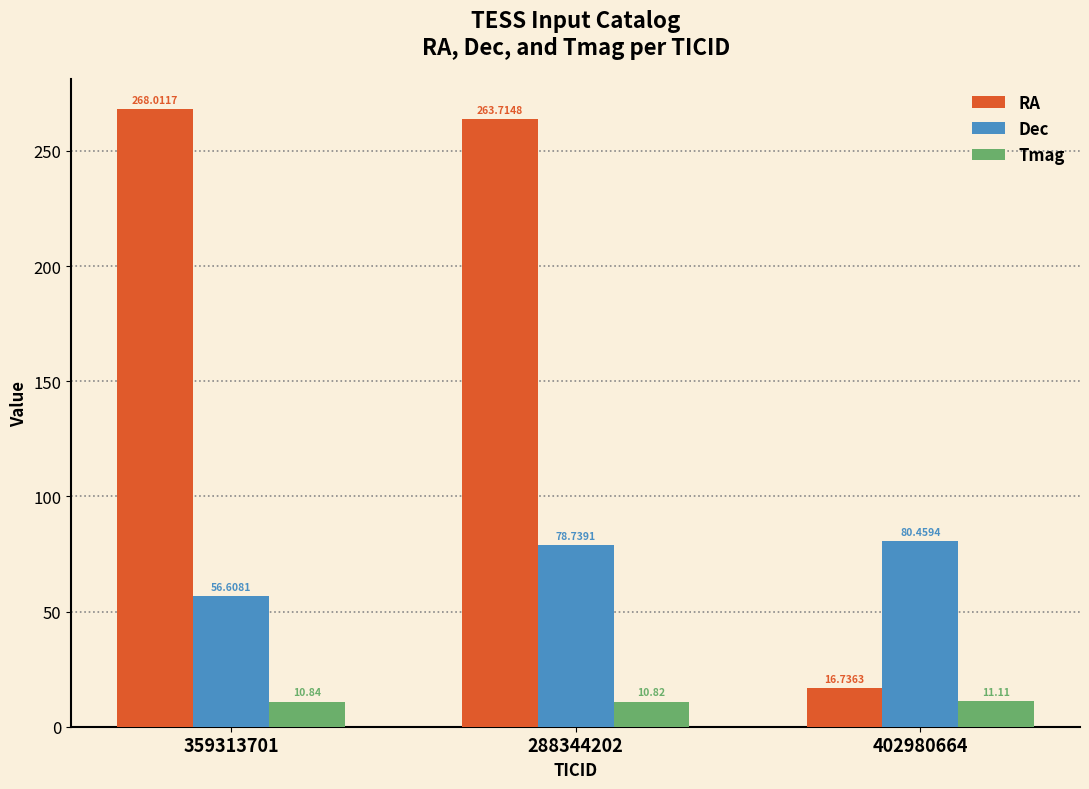

What is the value of the Tmag bar at the 1st from the left?

10.8